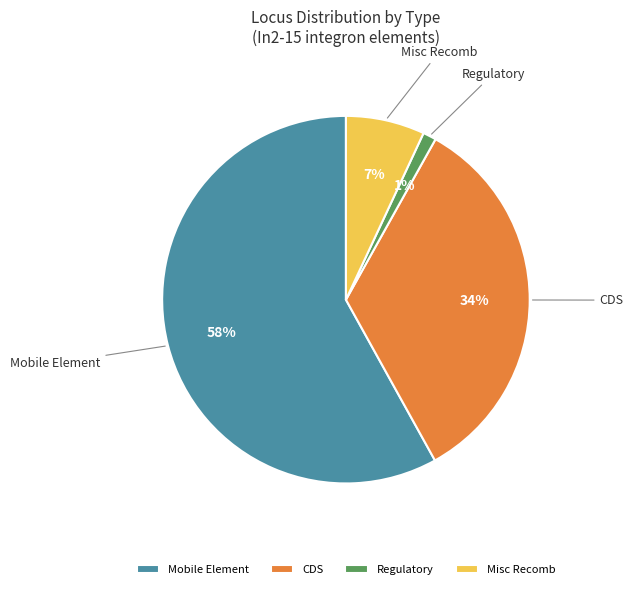

How many slices are in this pie chart?

4